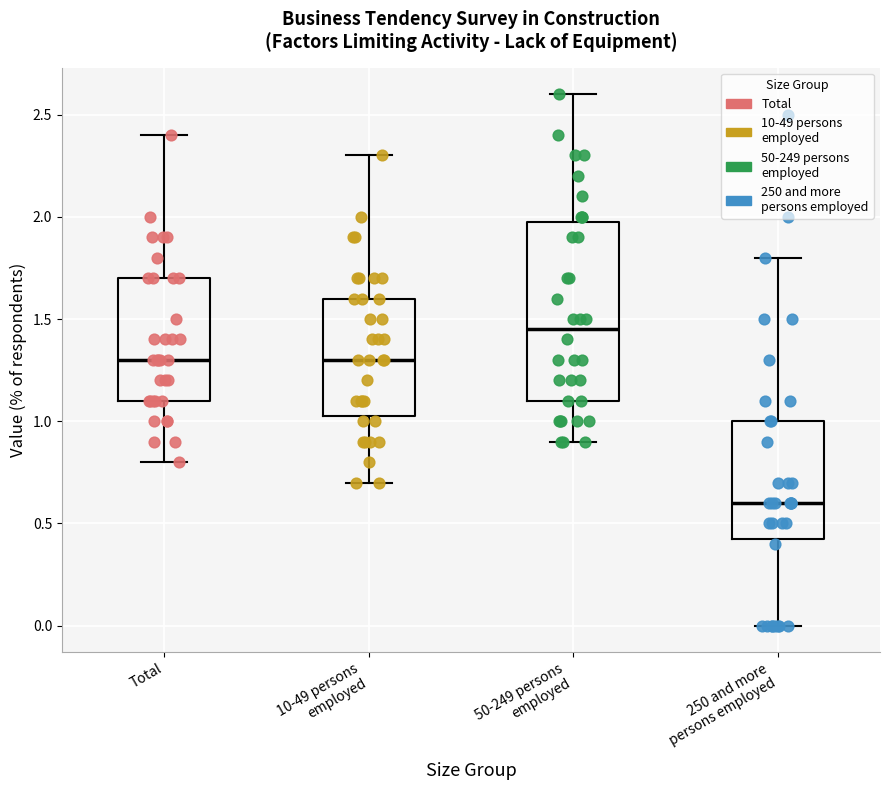

Comparing the boxes themselves (not the whiskers), which one is the tallest?

50-249 persons employed